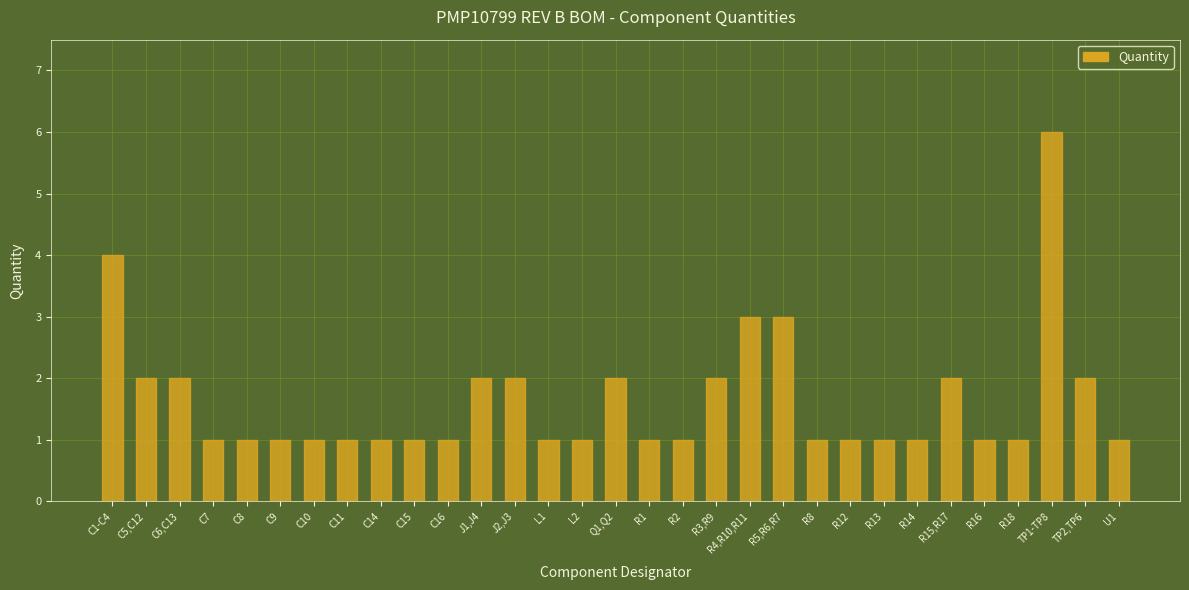

What is the minimum value shown in the chart?

1